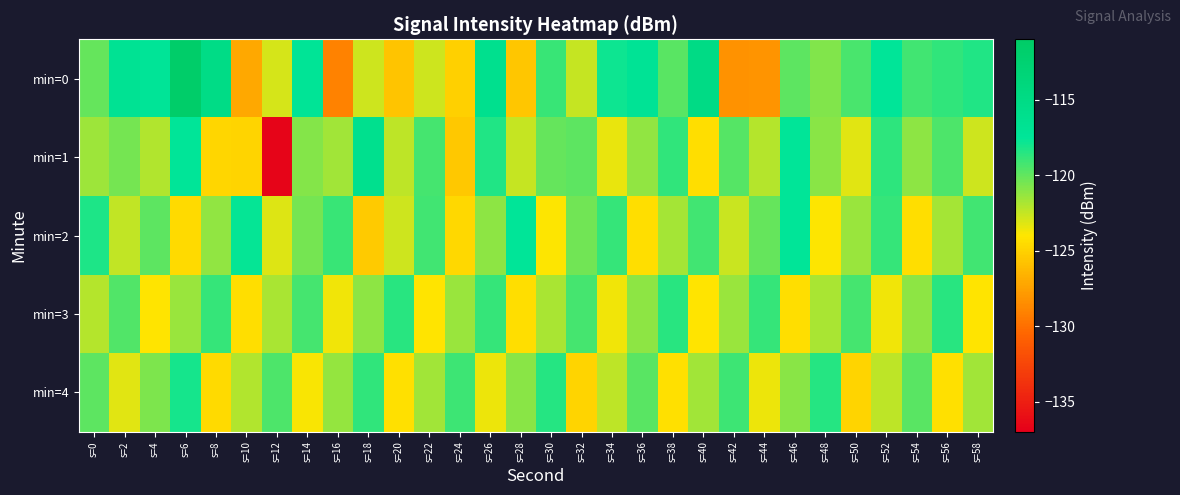

What is the spread (max minus min) of values at s=42?

9.1